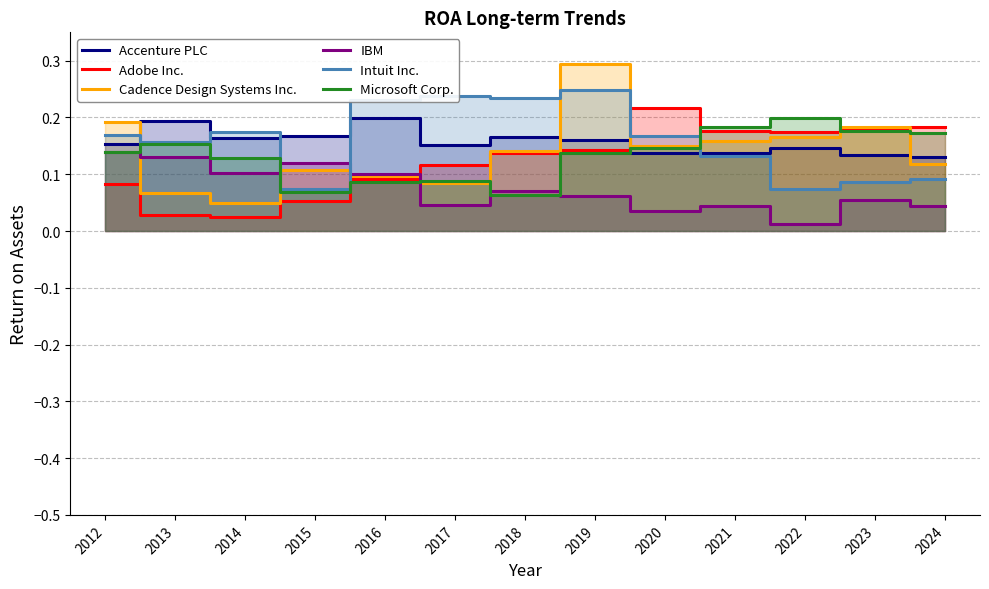

True or false: Intuit Inc. and Microsoft Corp. cross at least once.

True